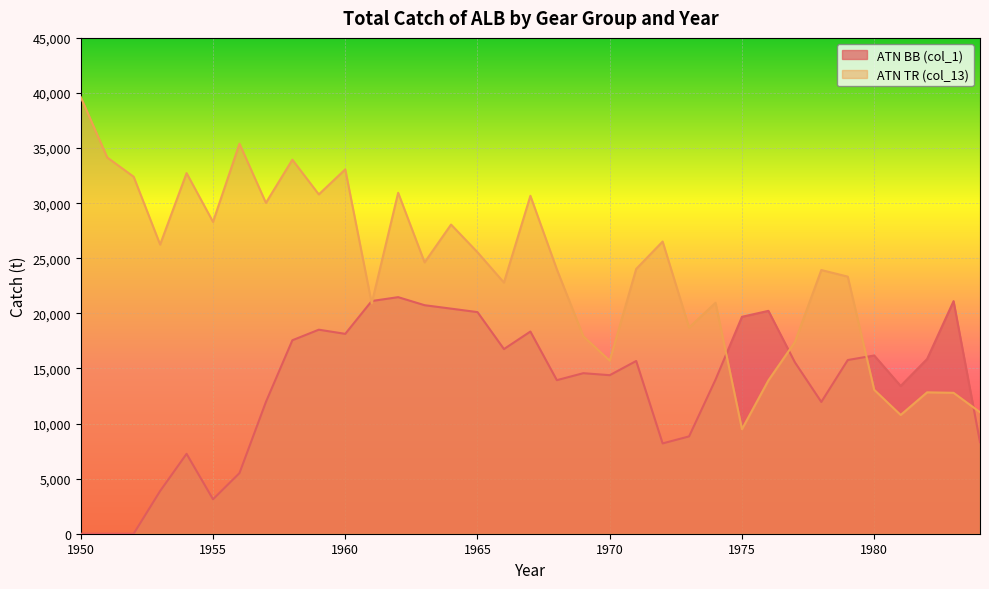

At which category is the sum across all series the highest?

1962